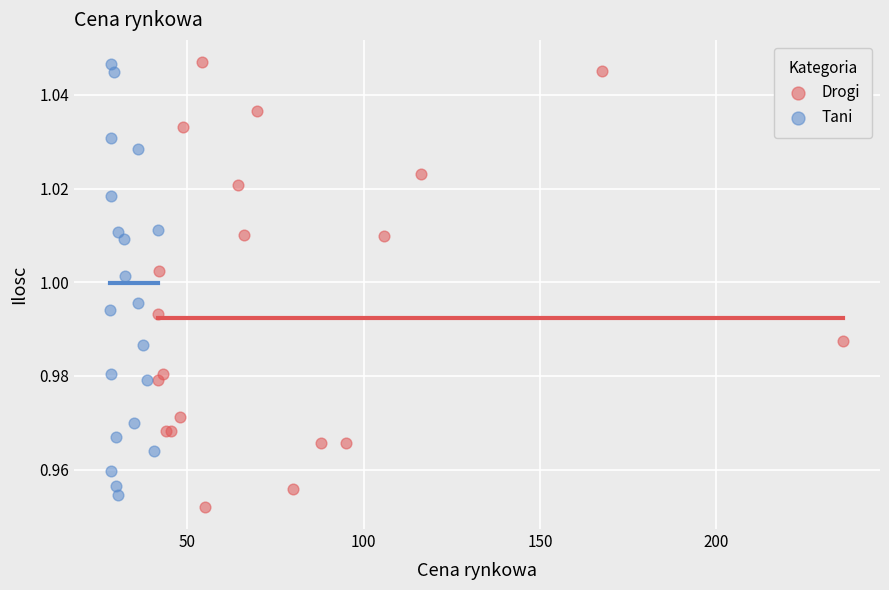

Which series contains the lowest Y value?

Drogi